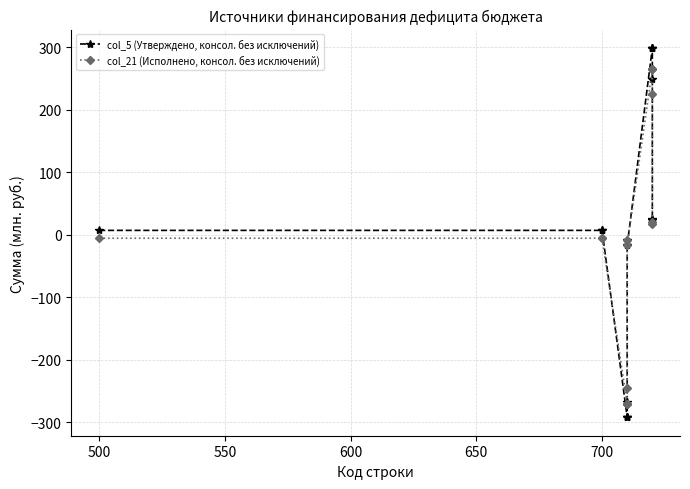

What is the smallest value displayed?

-291.8